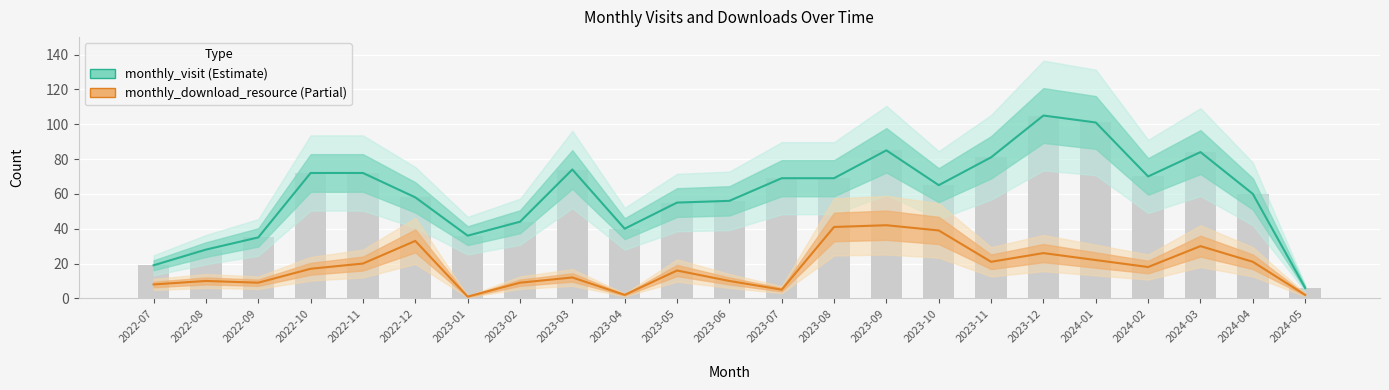

What is the sum of the monthly_visit values at 2023-05 and 2023-06?

111